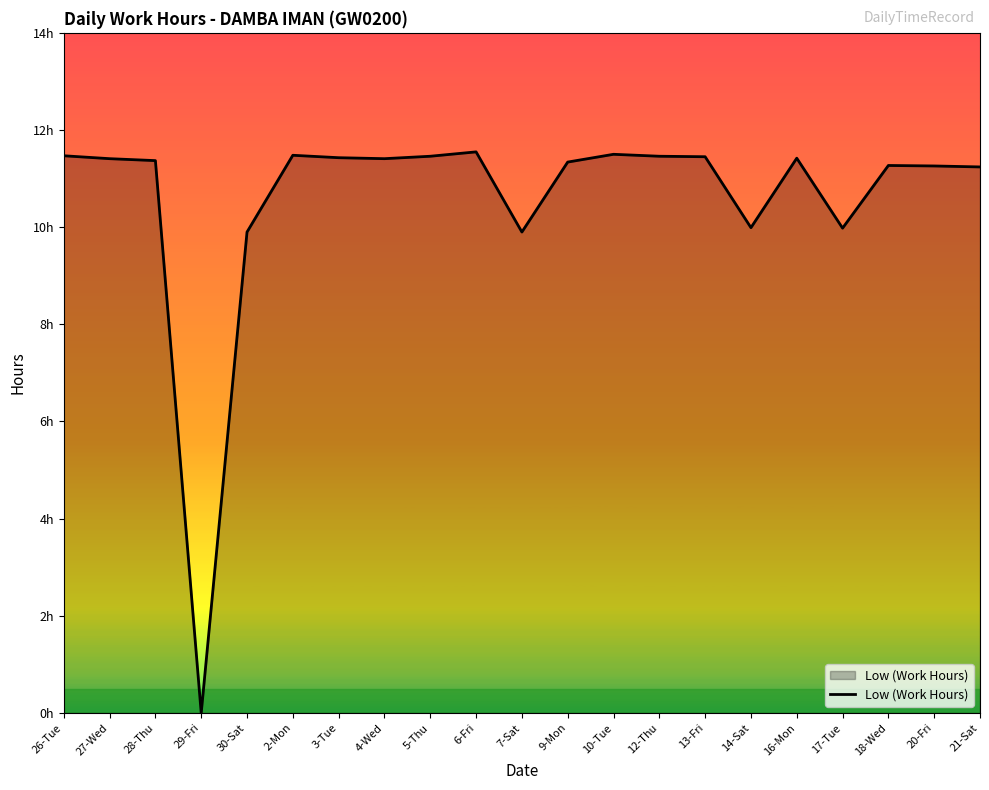

Is it true that the value at 20-Fri is 15.4?

False